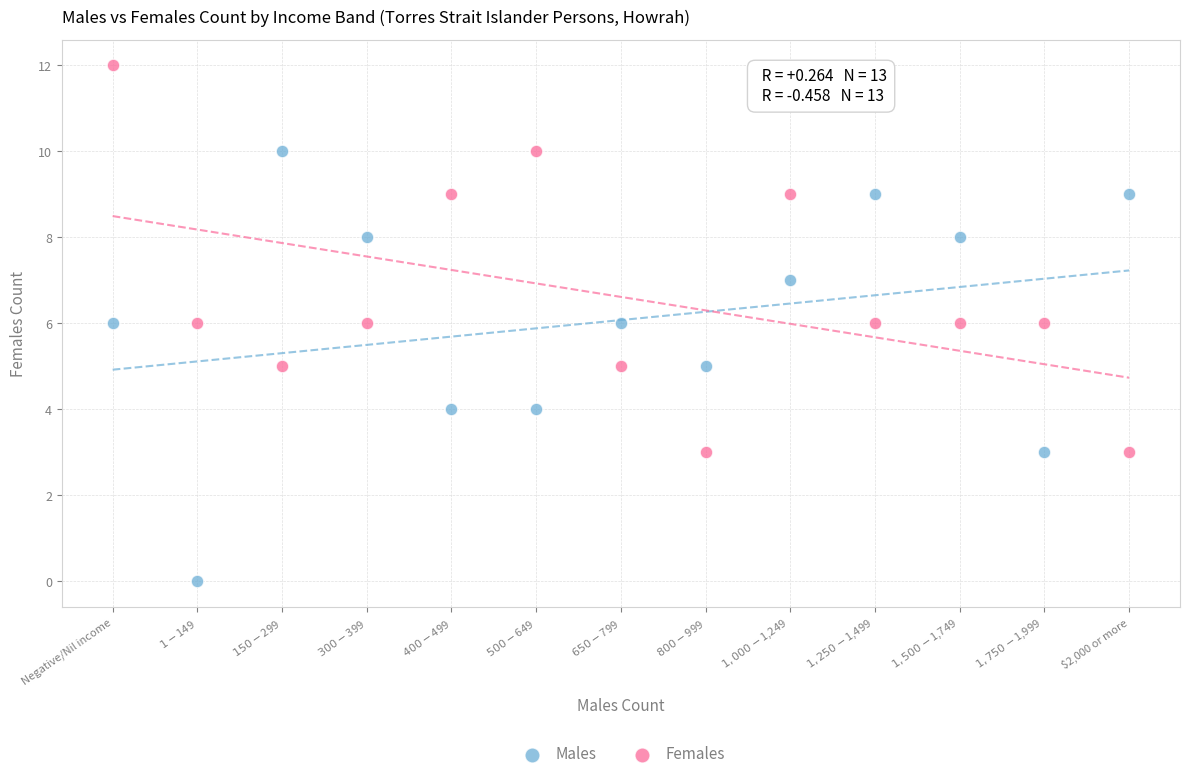

Across all data points, what is the range of Y values (max minus min)?

12